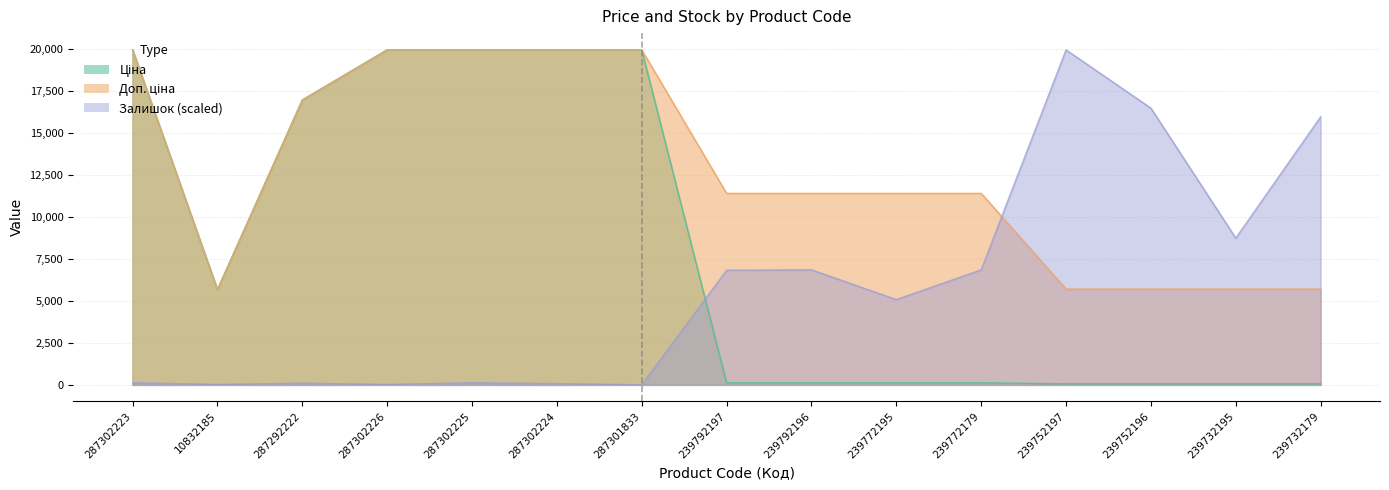

Which series has the largest total across all categories?

Доп. ціна